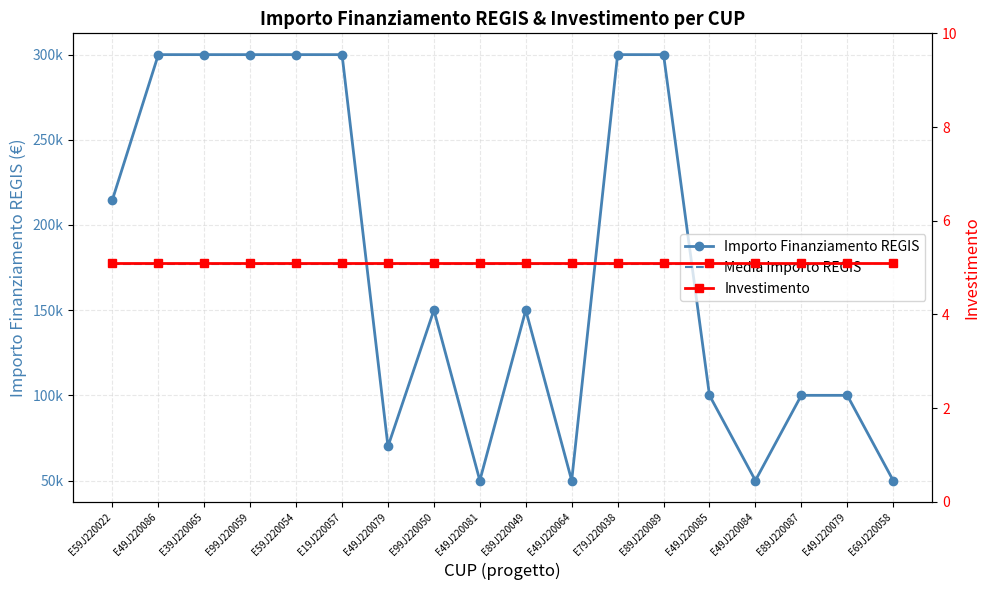

What is the maximum value shown in the chart?

300000.0